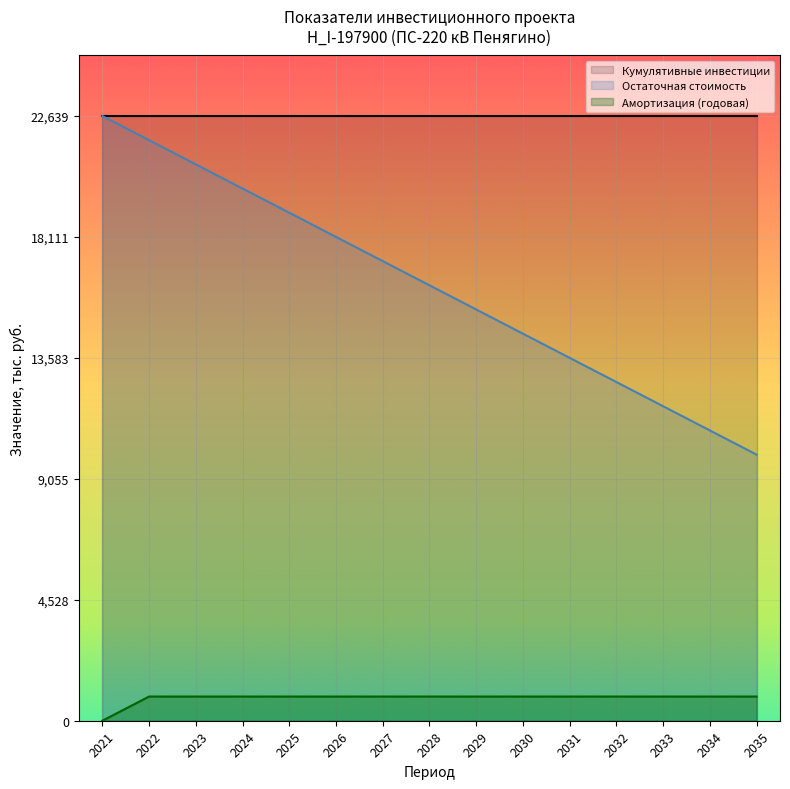

Which series has the largest total across all categories?

Кумулятивные инвестиции